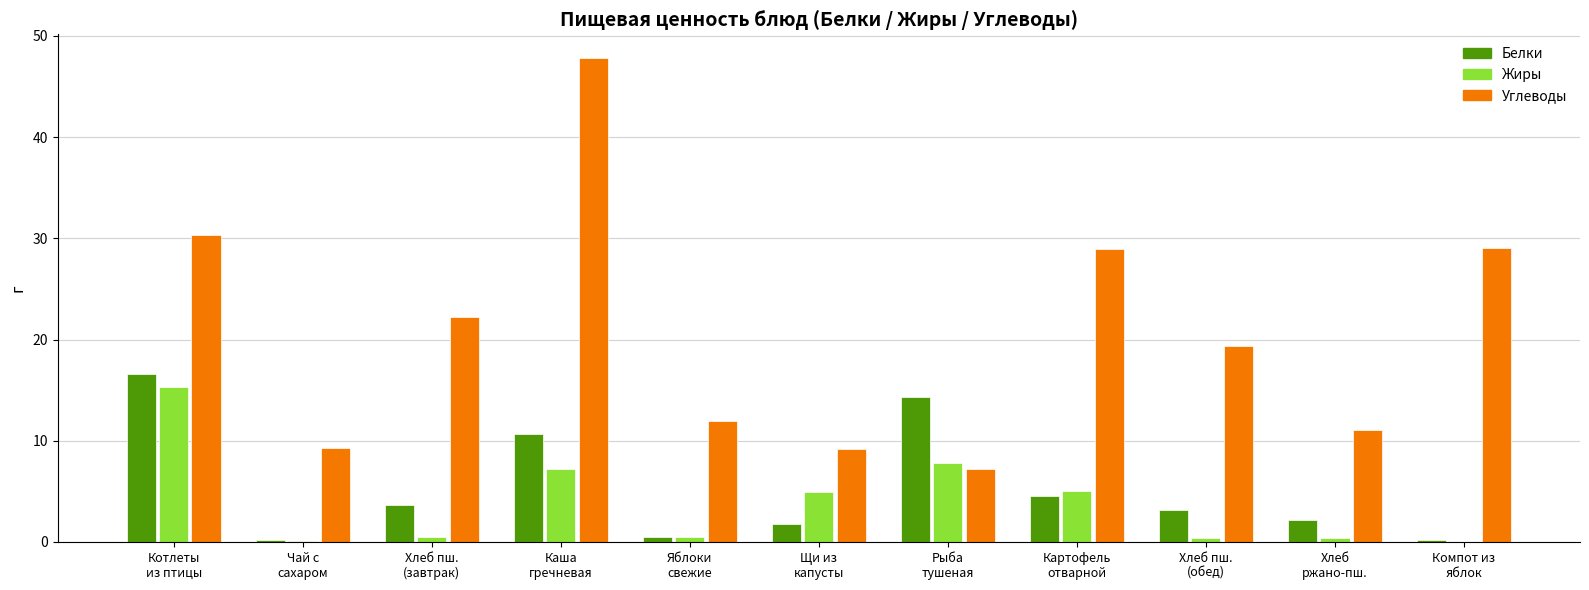

Which series has the largest total across all categories?

Углеводы